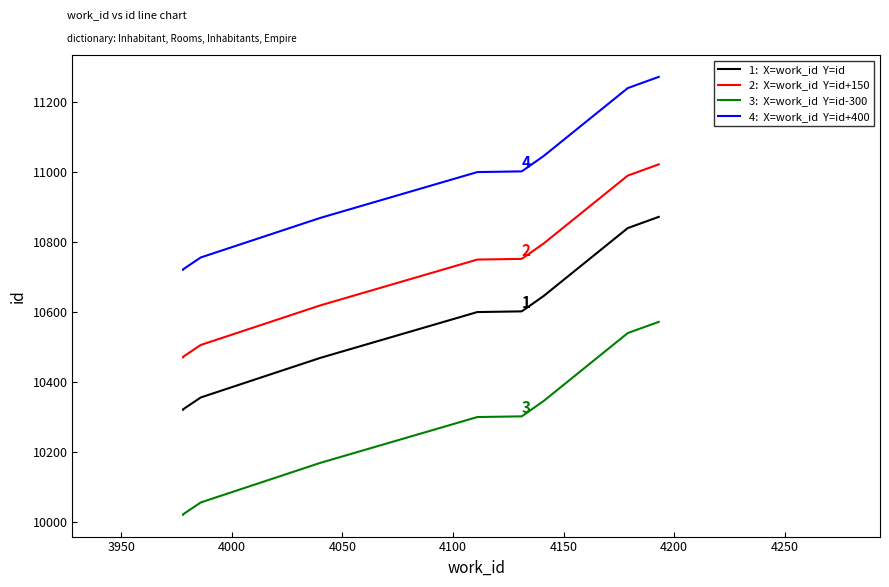

How many lines are shown in the chart?

4